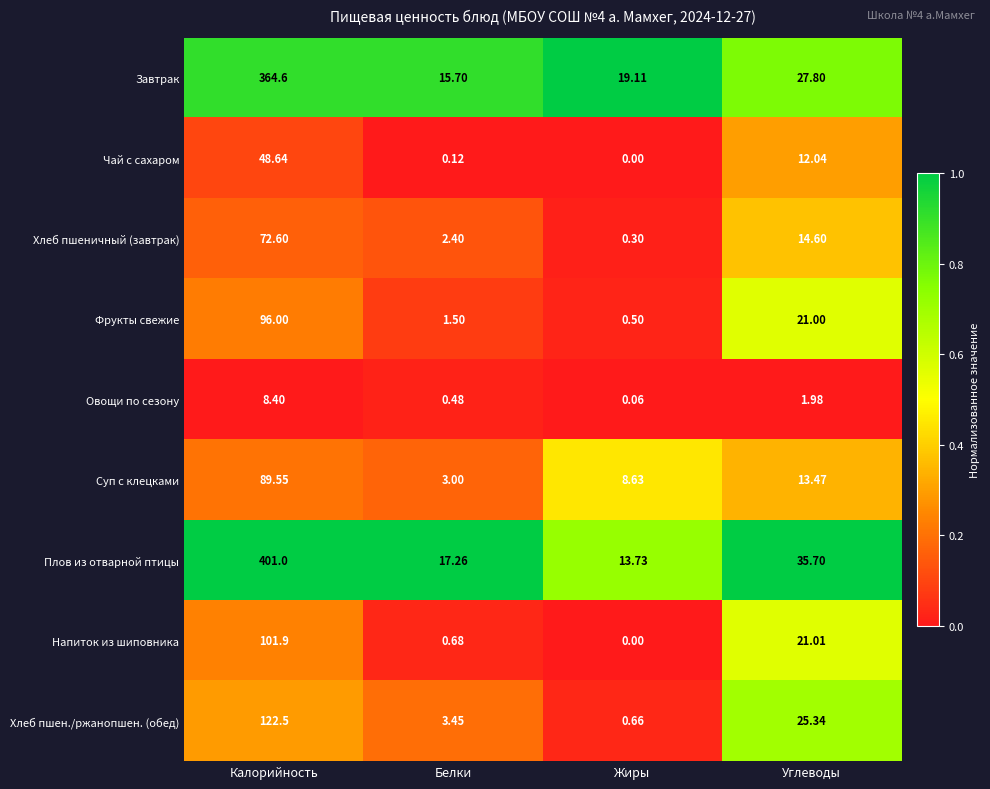

Which series has the largest total across all categories?

Плов из отварной птицы